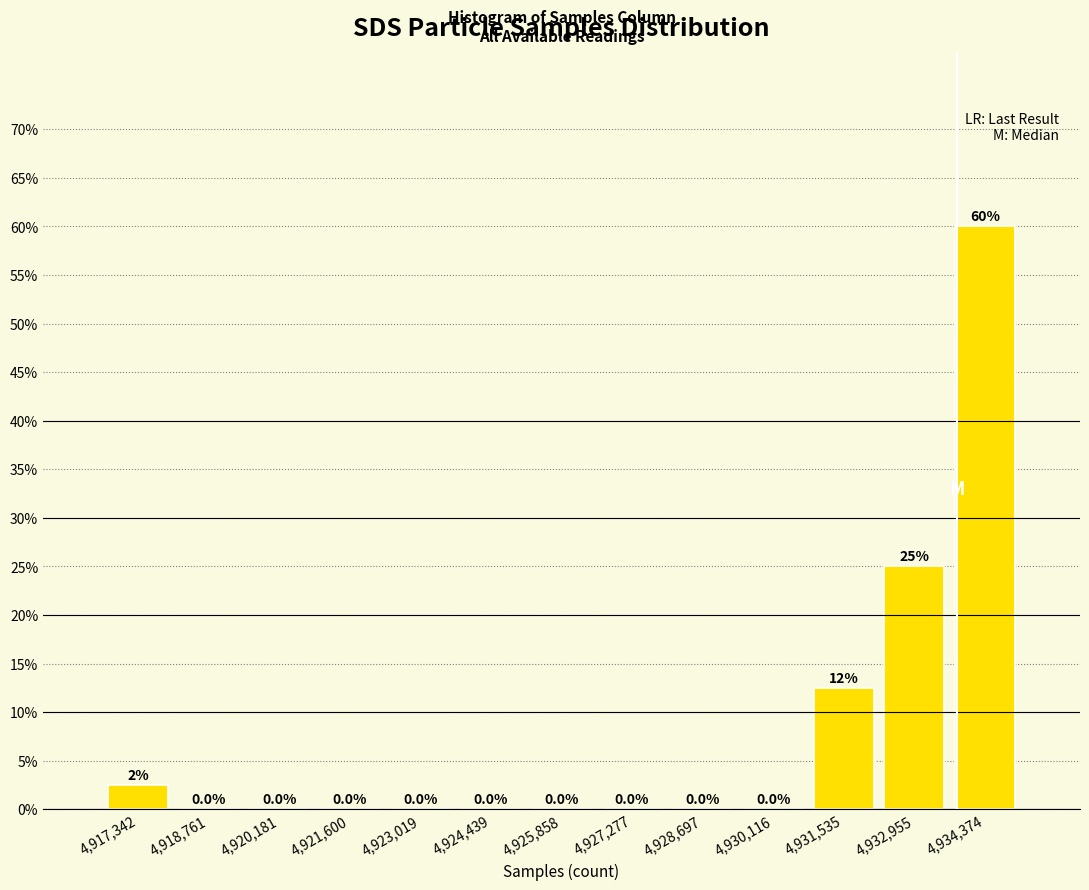

Which range on the x-axis has the tallest bar?

4933600 to 4935000